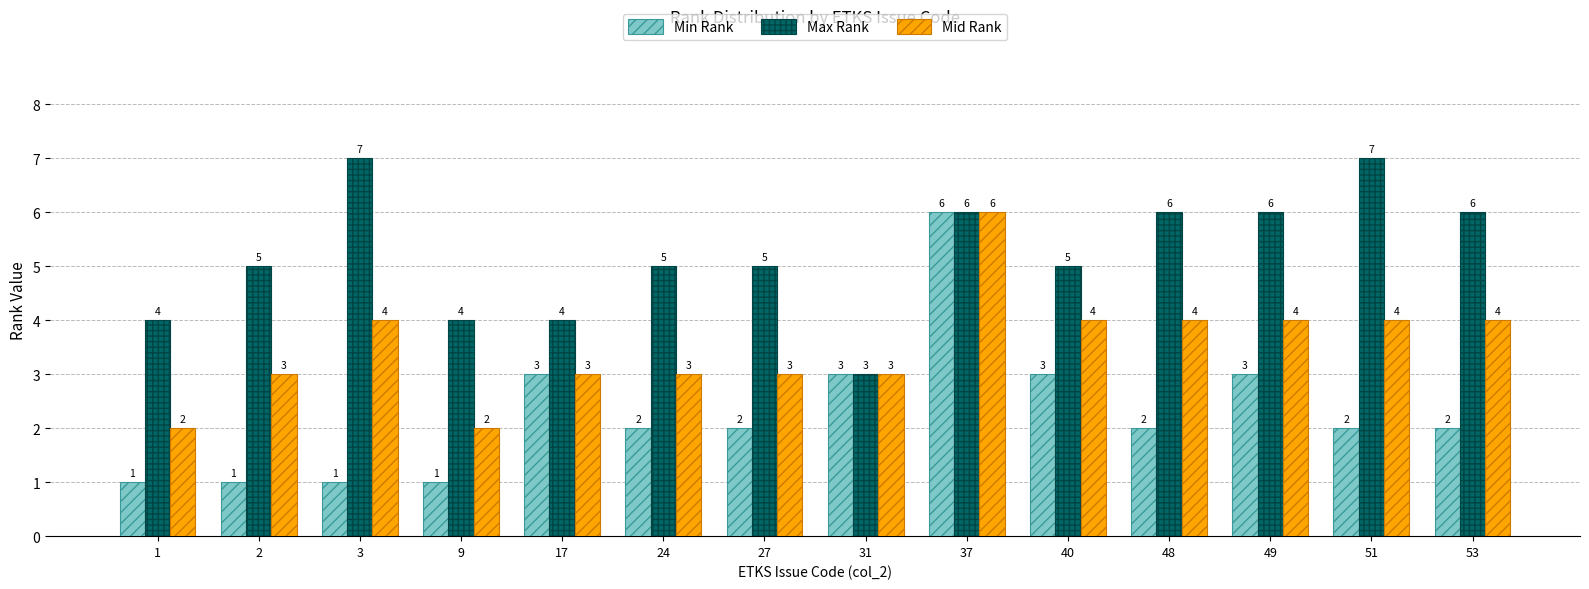

The value of Min Rank at 3 is 0. True or false?

False